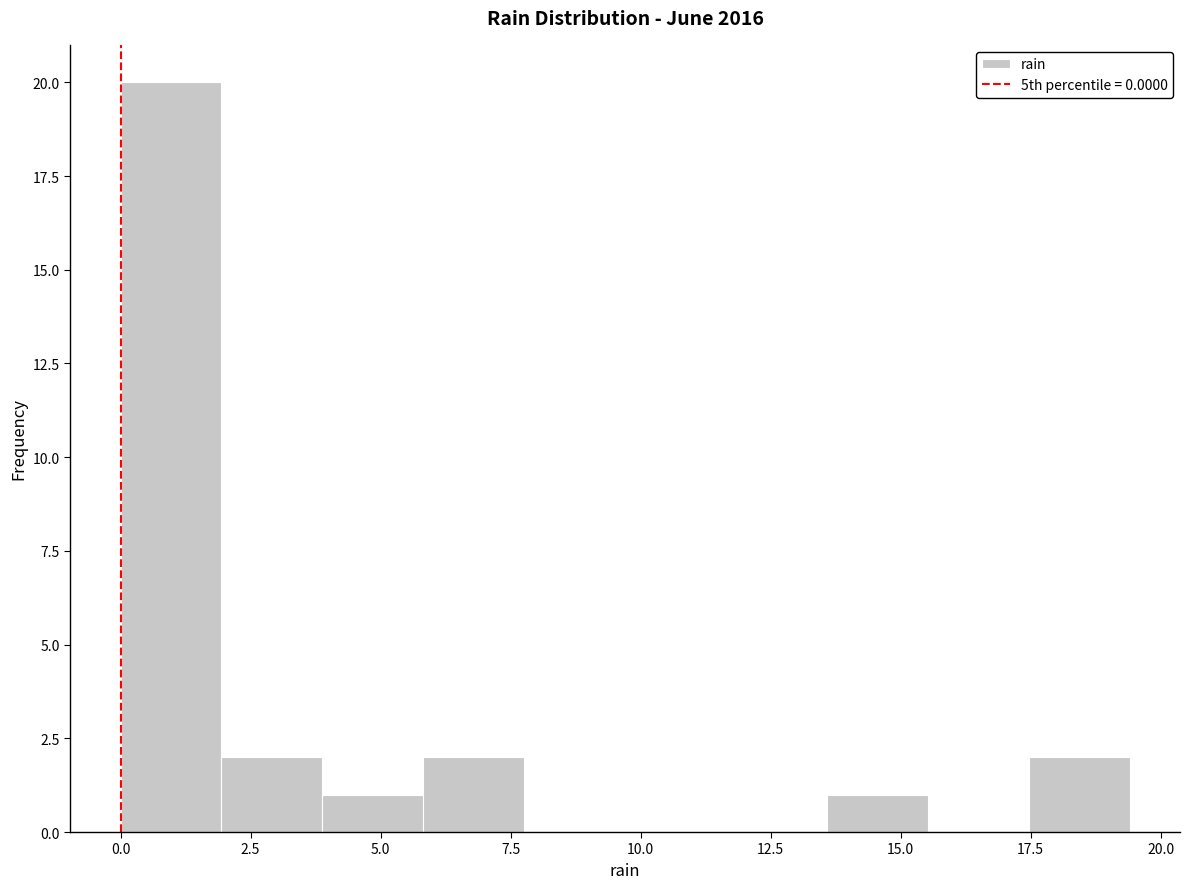

Read against the x-axis, roughly where is the centre of the tallest bar?

1.0